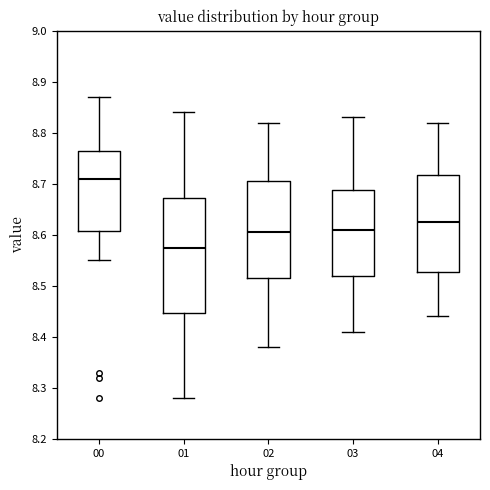

Reading left to right, read every box against the y-axis: the position of its median line, the range the box covers, and the ends of its whiskers. The values are not printed on the chart, so give them approximately, as read against the axis.

00: median 8.71, box 8.61 to 8.77, whiskers 8.55 to 8.87
01: median 8.58, box 8.45 to 8.67, whiskers 8.28 to 8.84
02: median 8.61, box 8.52 to 8.71, whiskers 8.38 to 8.82
03: median 8.61, box 8.52 to 8.69, whiskers 8.41 to 8.83
04: median 8.63, box 8.53 to 8.72, whiskers 8.44 to 8.82